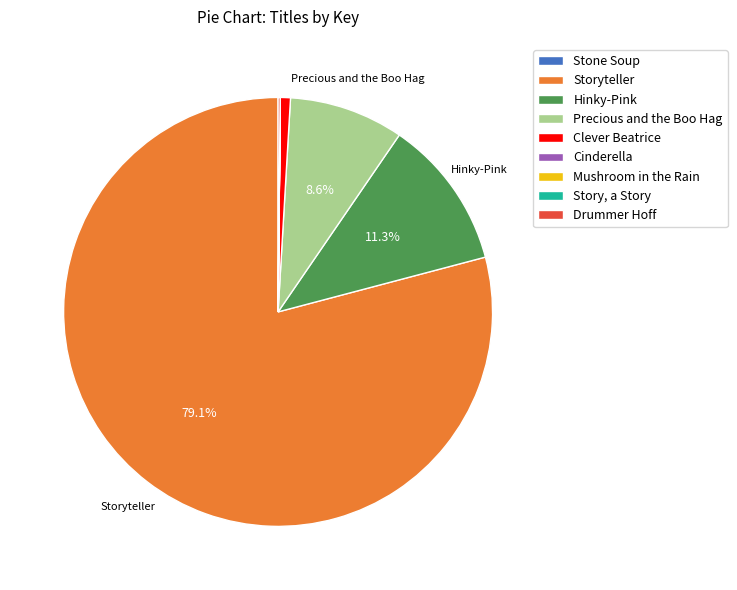

Is there a majority slice in this chart?

Yes